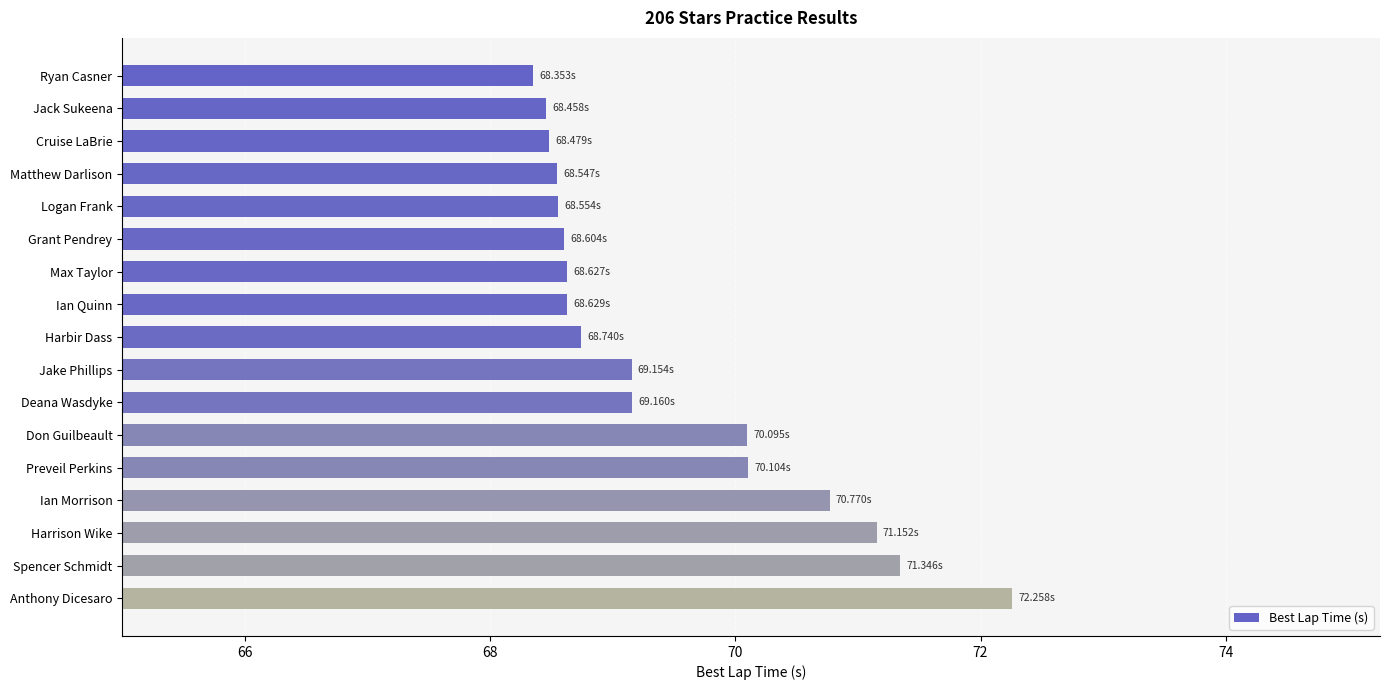

What is the ratio of the value at Preveil Perkins to the value at Harrison Wike?

1.0